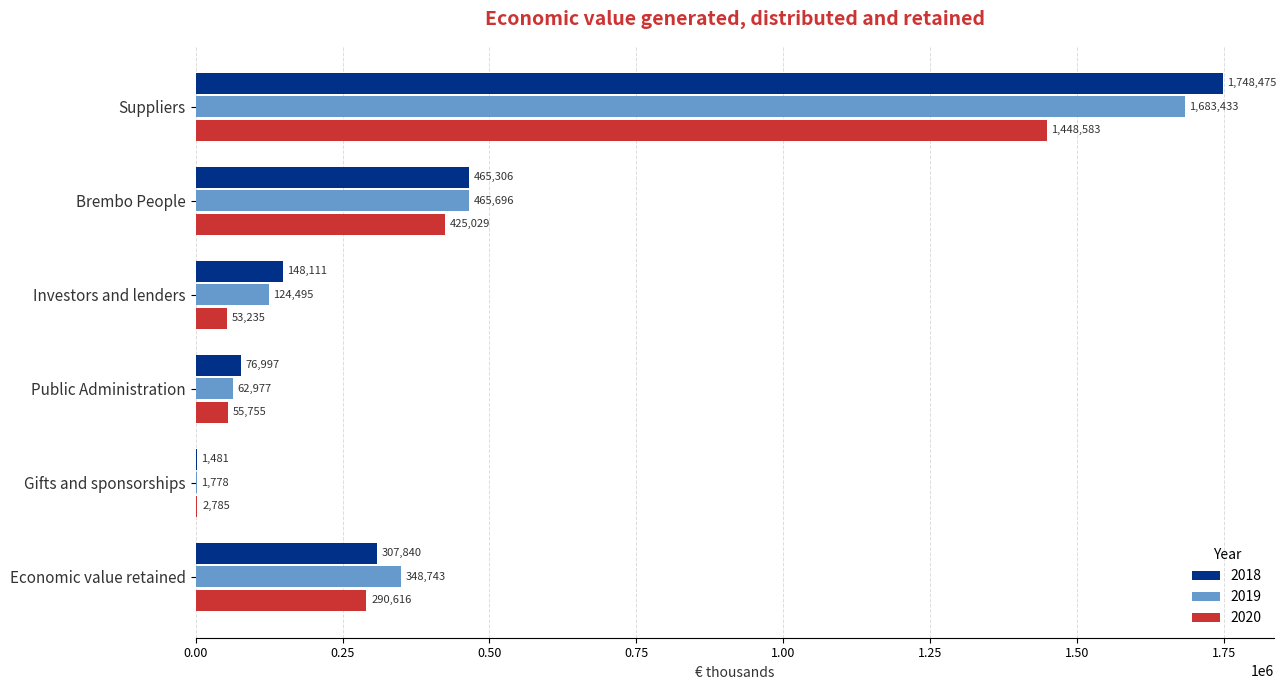

What is the maximum value shown in the chart?

1748475